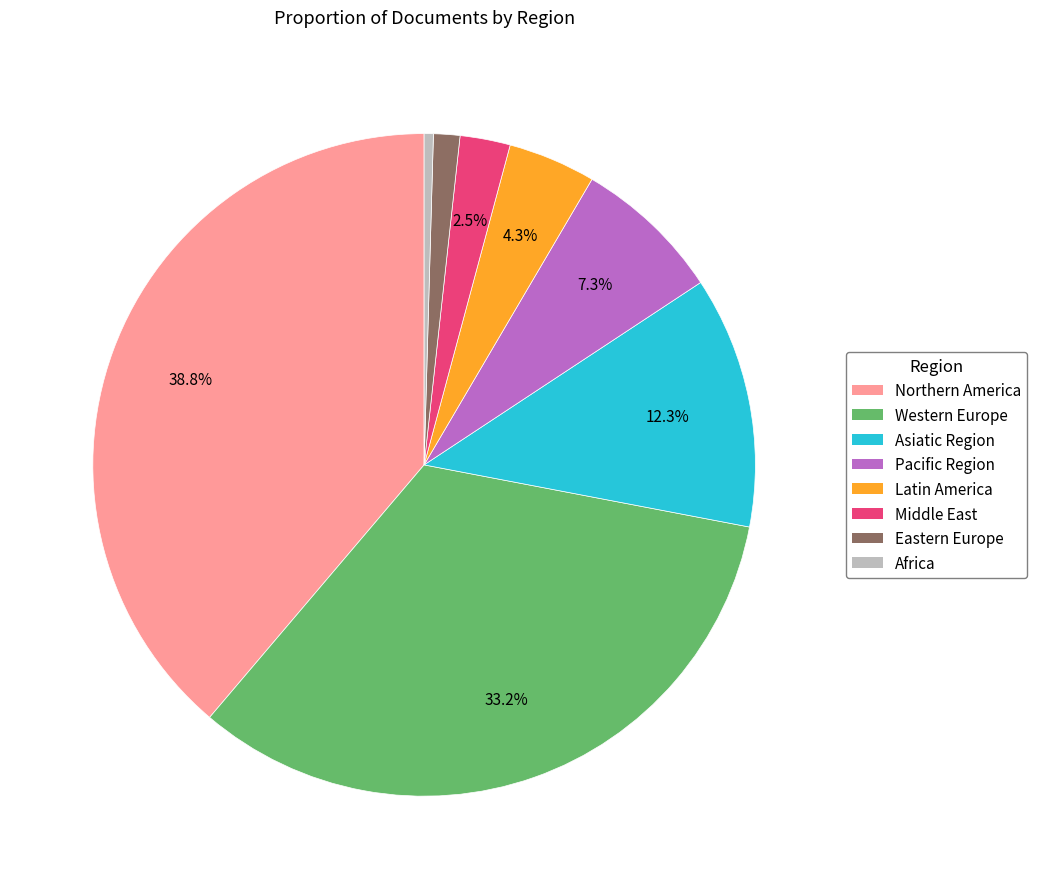

Is there any slice that represents more than half of the pie?

No